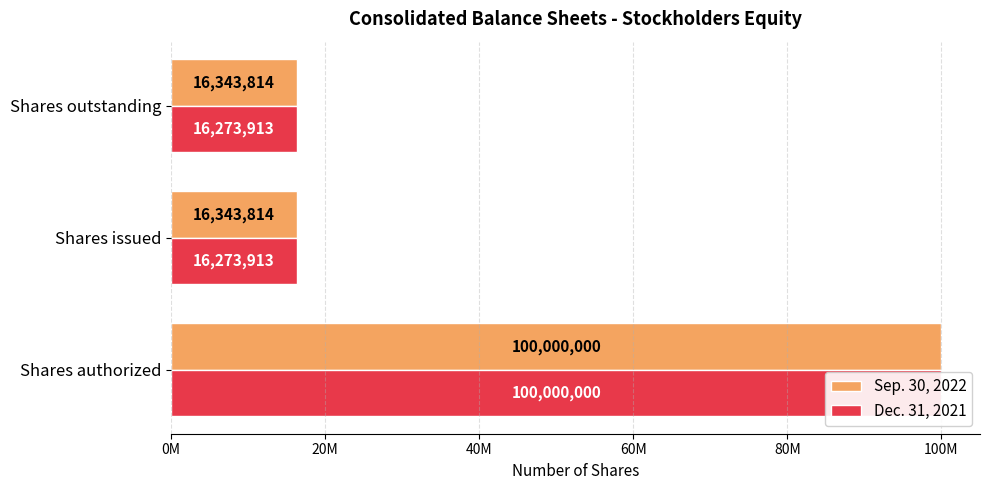

What is the difference between the maximum and minimum values in the Sep. 30, 2022 series?

83656186